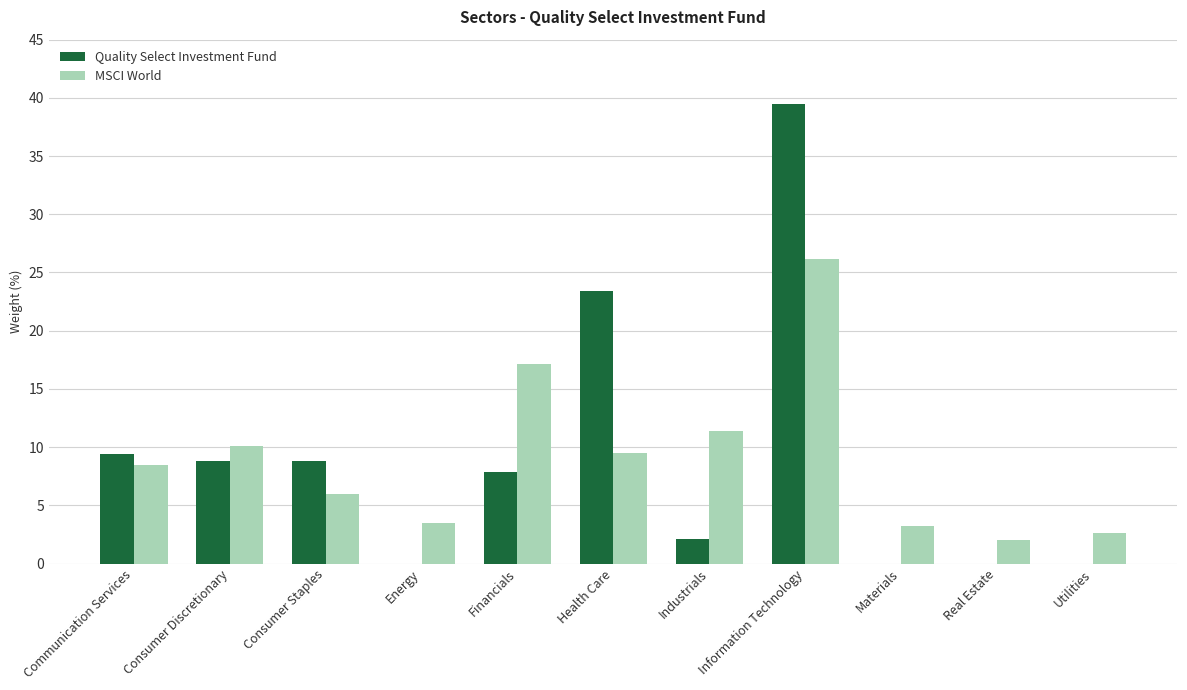

What is the sum of the MSCI World values at Utilities and Industrials?

14.0